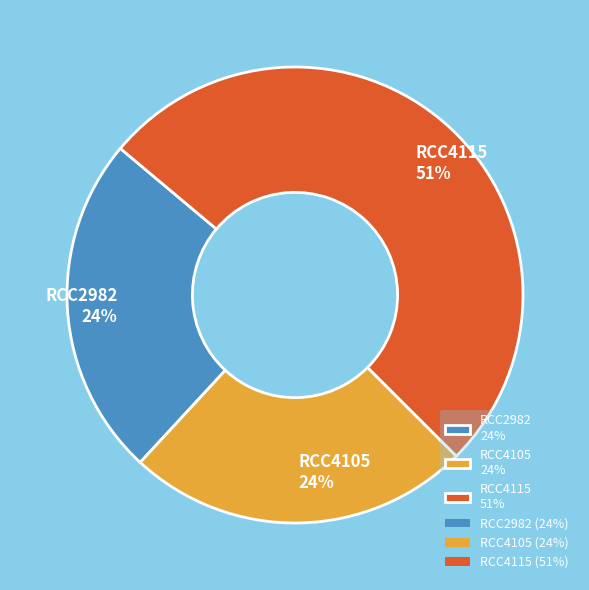

Is the sum of RCC2982 24% and RCC4115 51% greater than half?

Yes